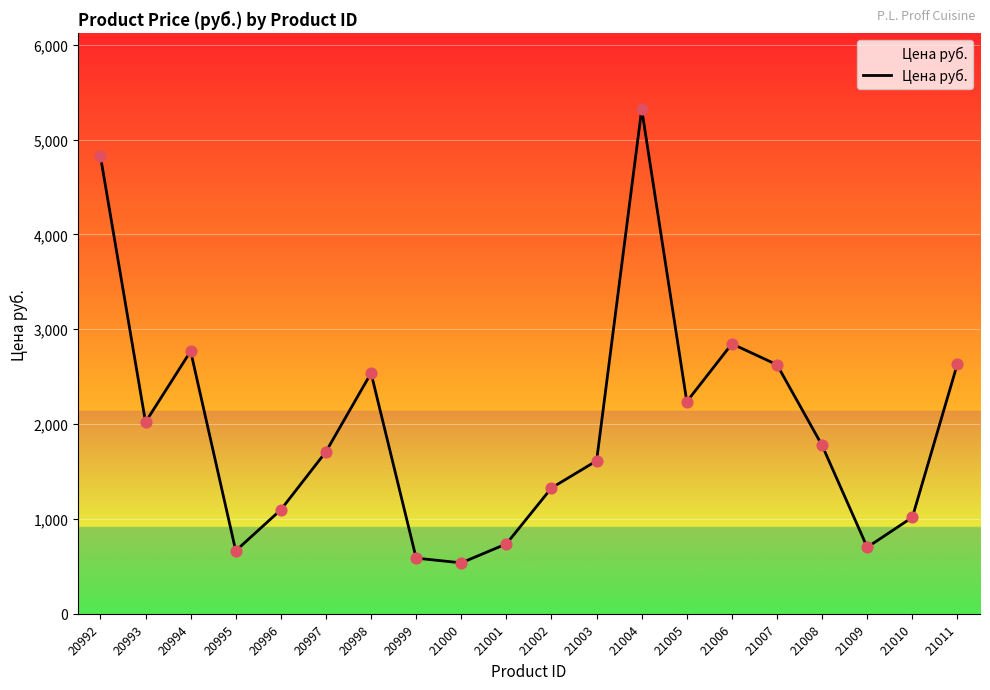

Which has a higher value, 21002 or 21001?

21002